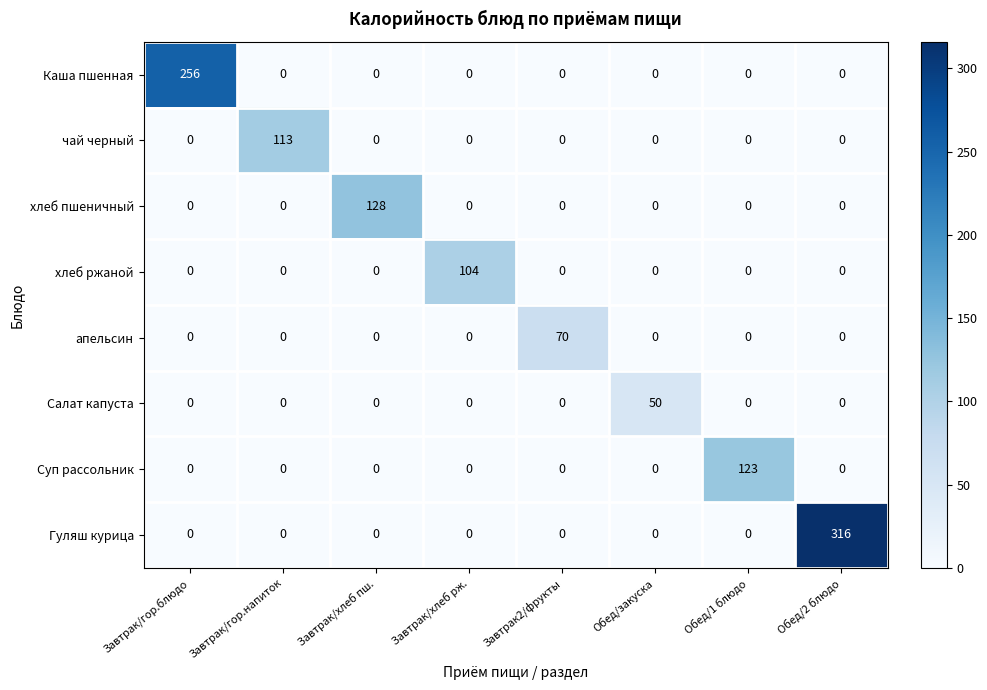

Which series has the largest range (max minus min)?

Гуляш курица